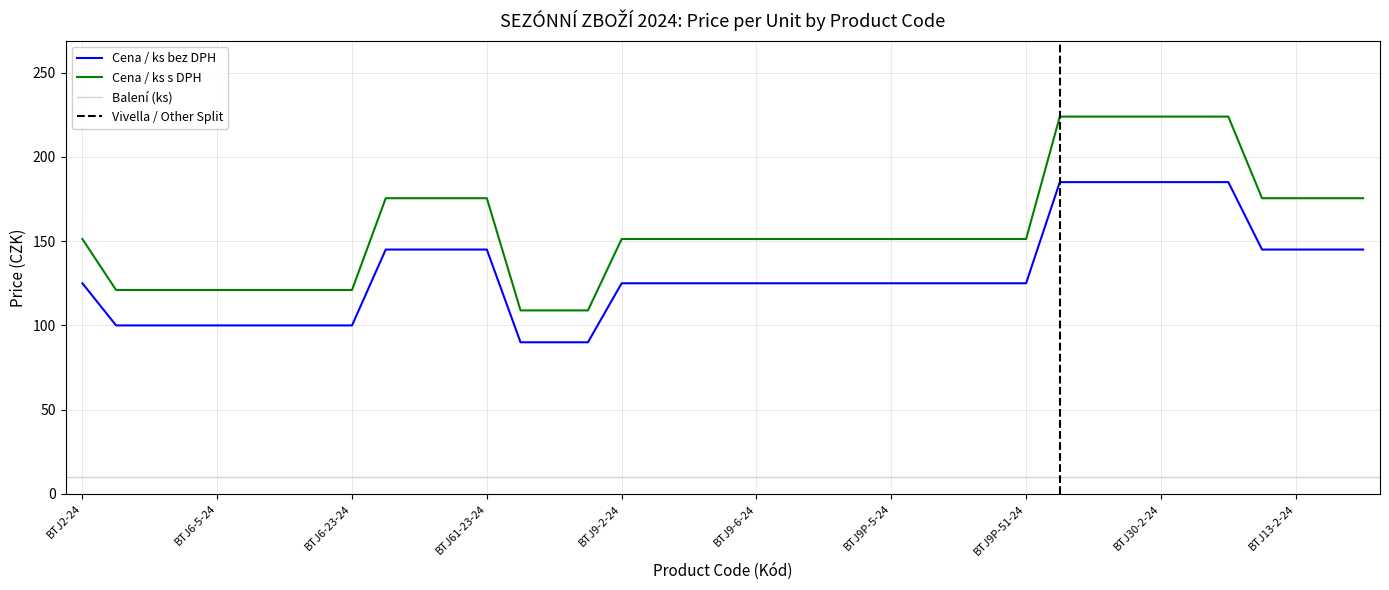

What is the label of the 17th point from the left?

BTJ9-2-24